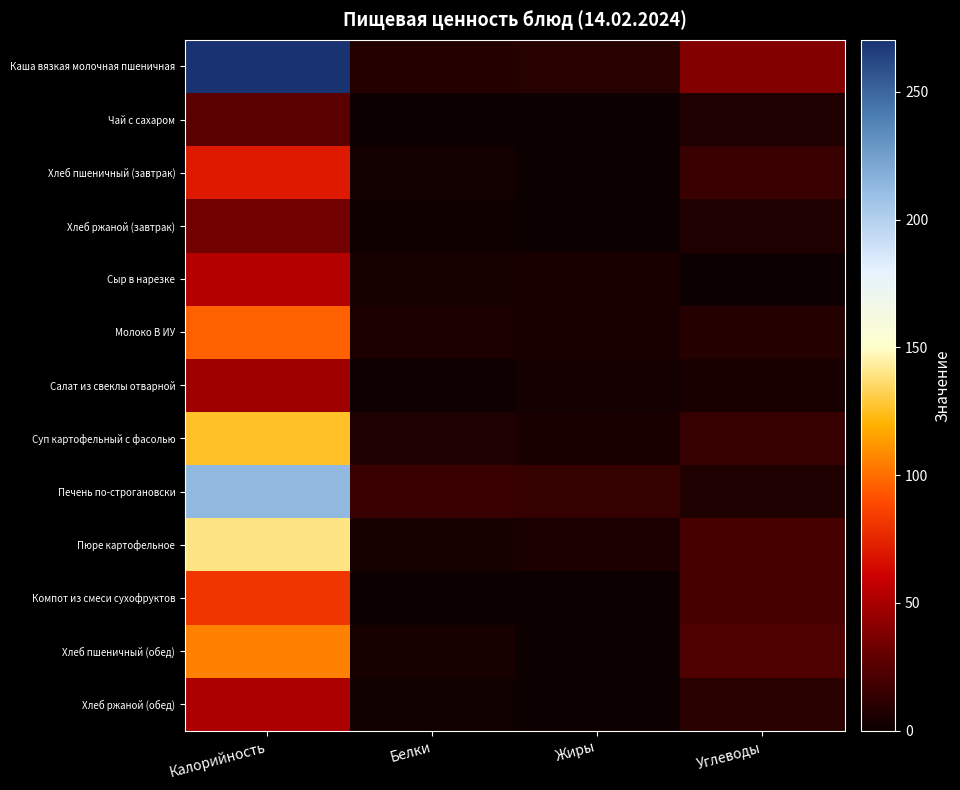

What is the maximum value shown in the chart?

270.3